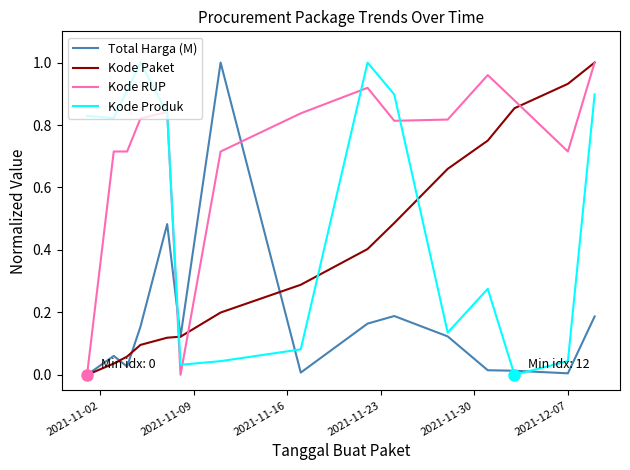

Which series has the largest total across all categories?

Kode RUP